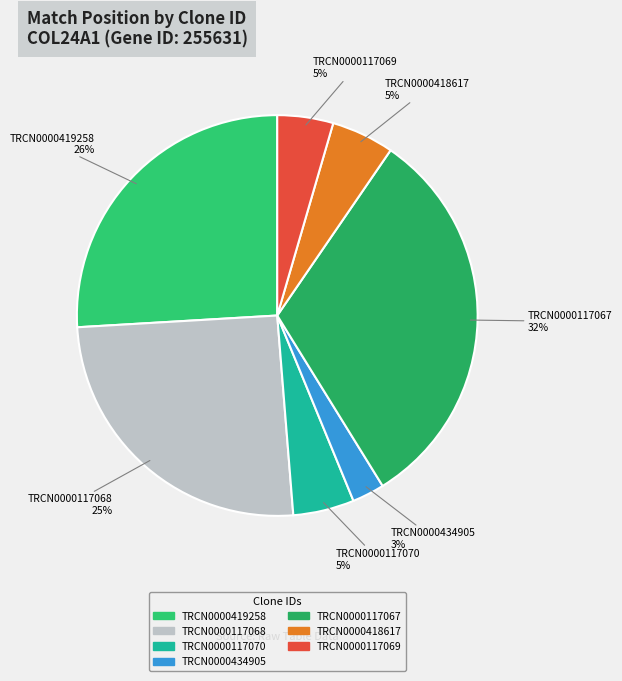

To the nearest percent, what is the average slice percentage?

14%